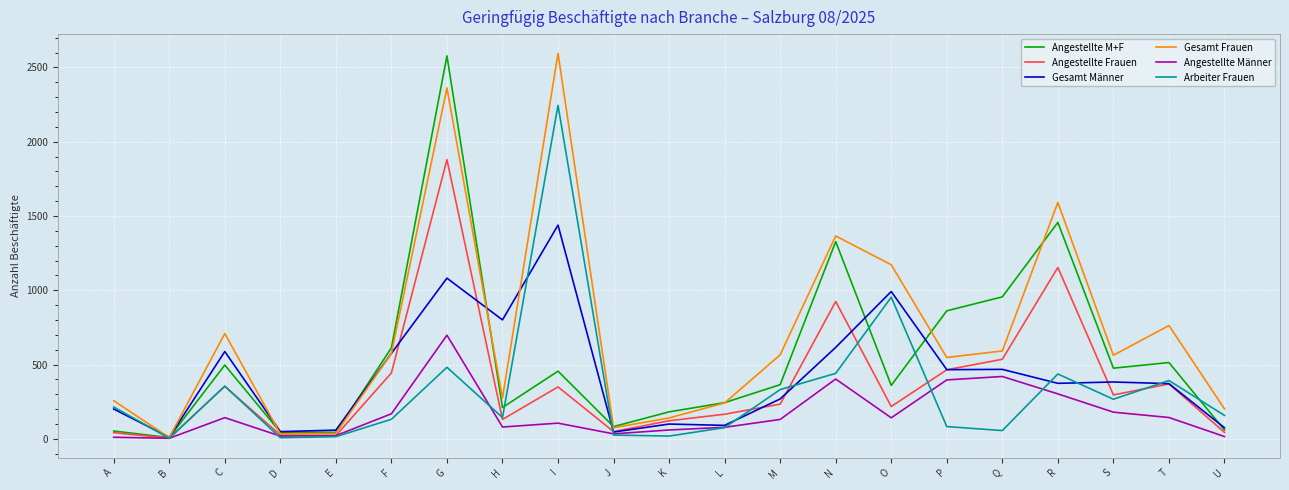

Is it true that Angestellte Frauen equals 232 at H?

False